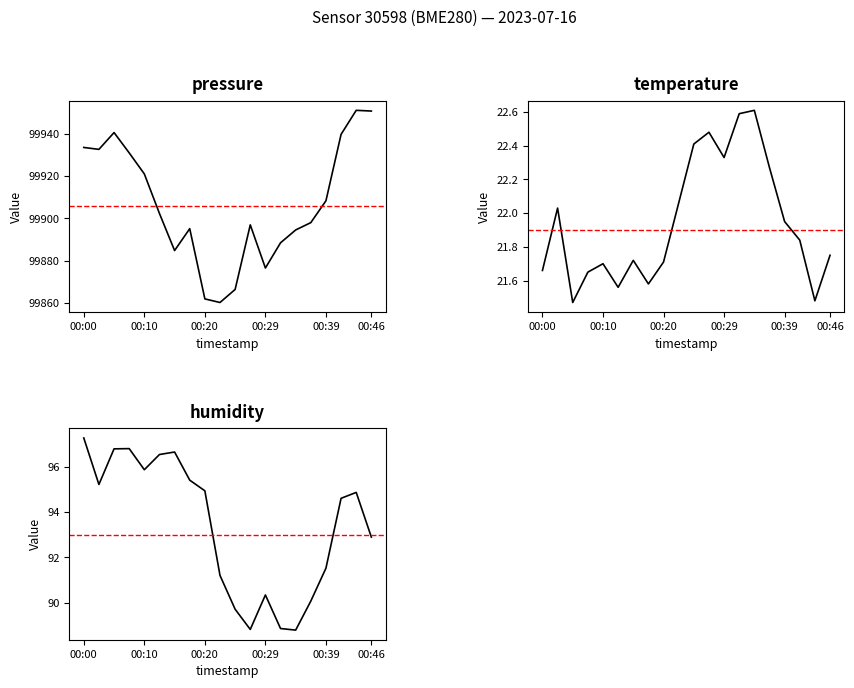

At how many categories does at least one series exceed 85209?

20